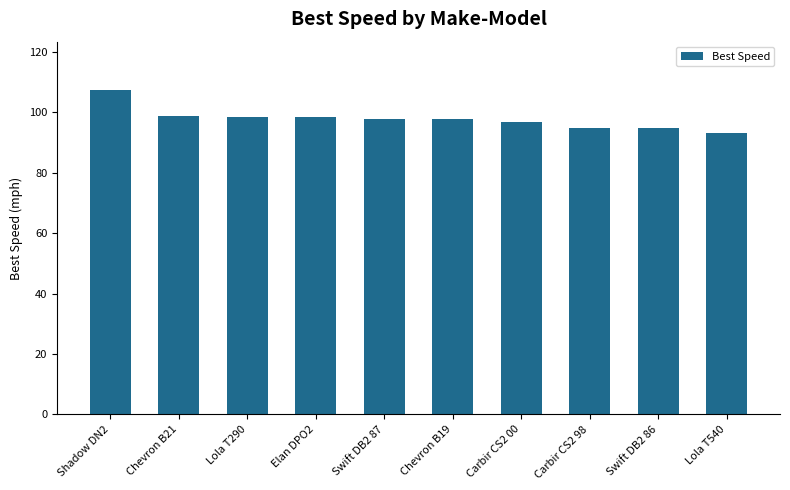

Are the bars grouped side by side (vs. stacked)?

No